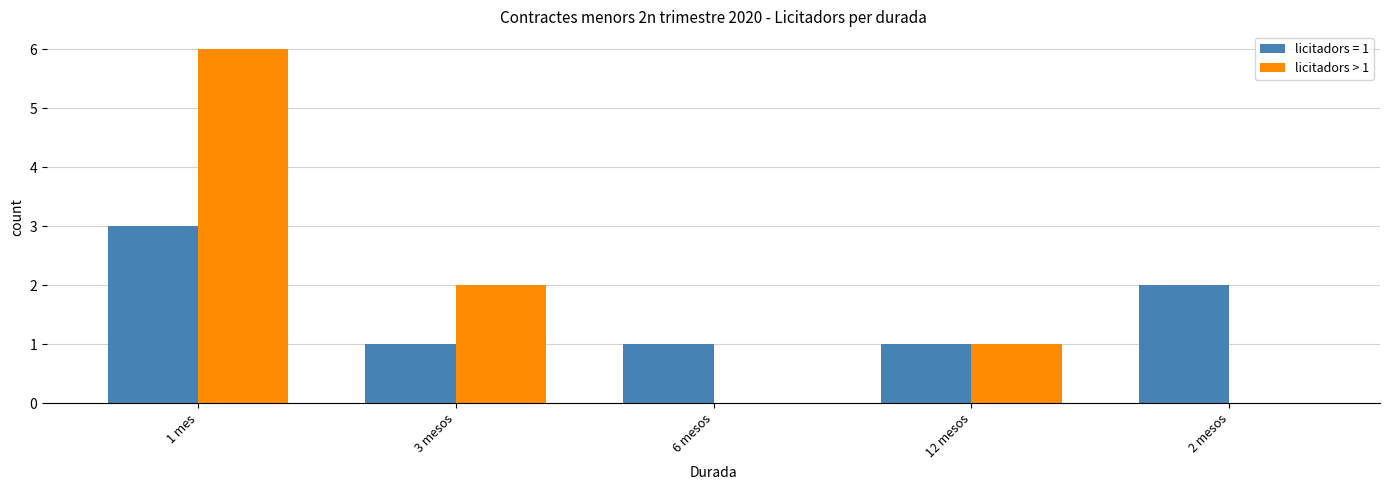

What is the maximum value shown in the chart?

6